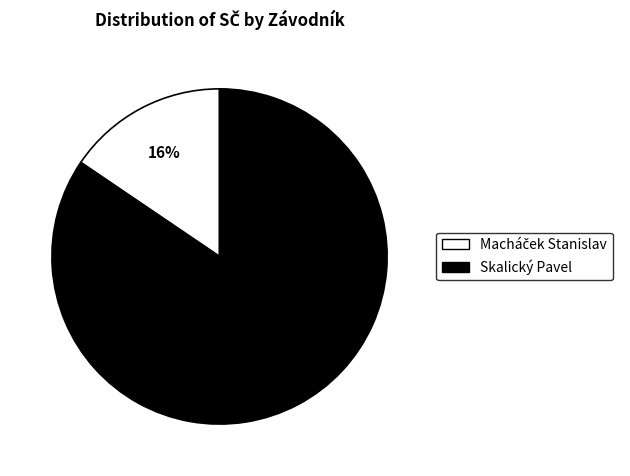

What percentage is the Skalický Pavel slice, to the nearest percent?

84%